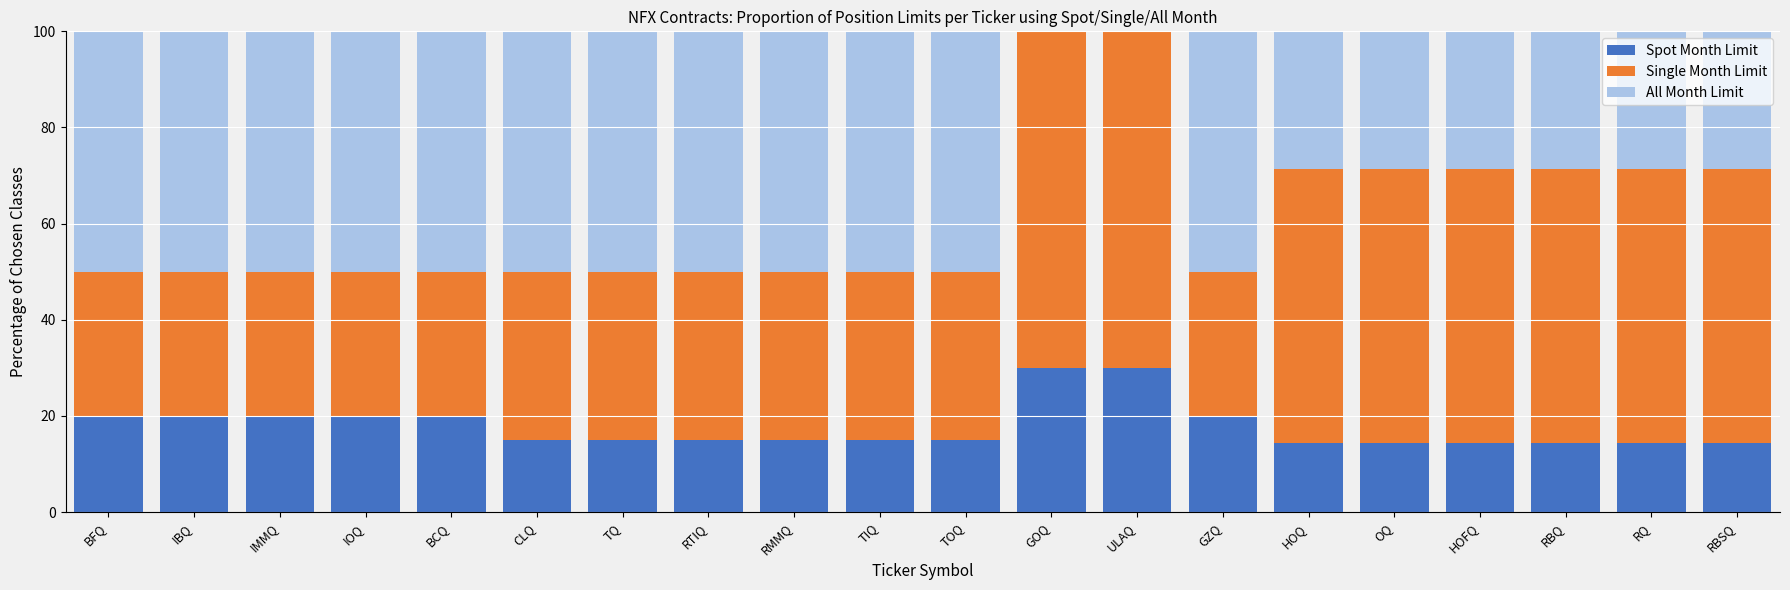

What is the sum of all Spot Month Limit values?

355.7